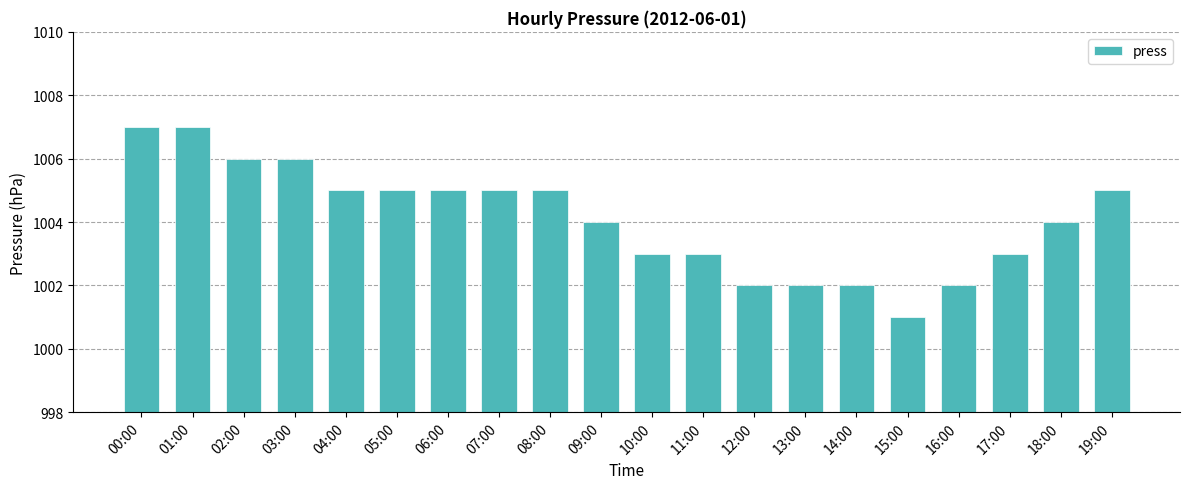

At which category does the chart reach its minimum across all series?

15:00